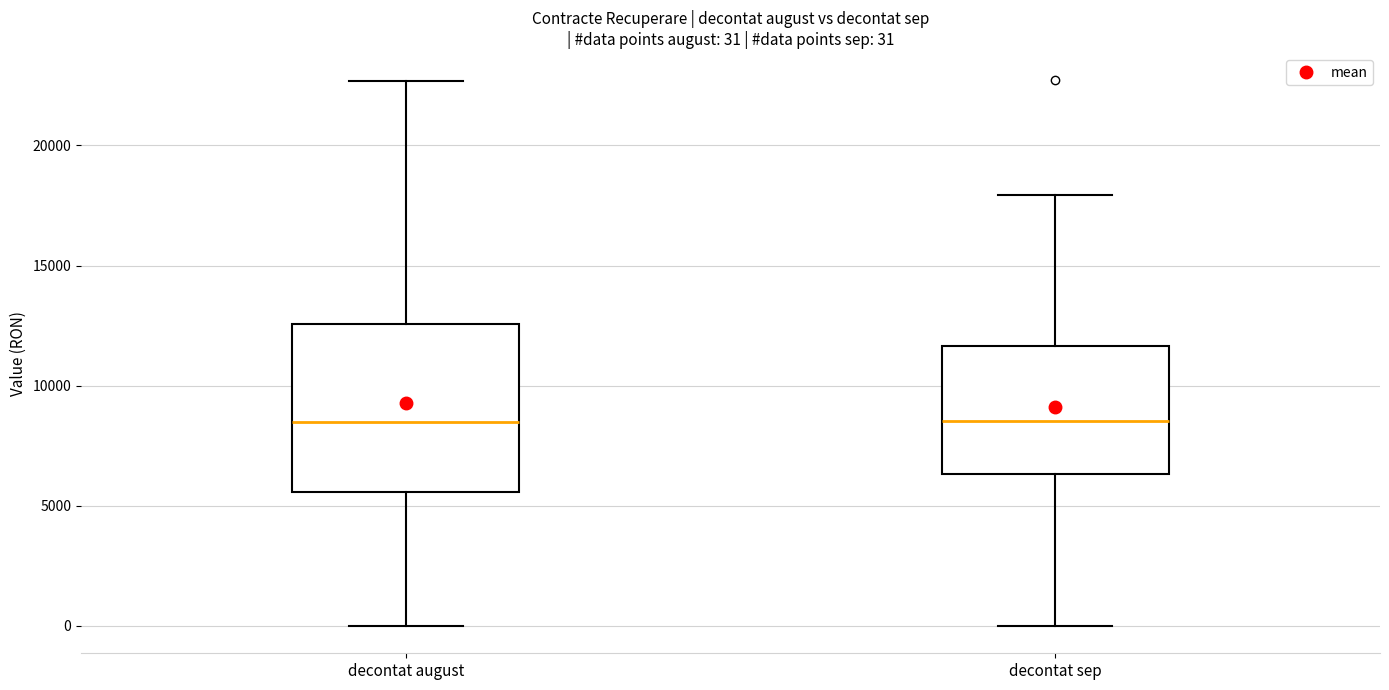

Comparing the boxes themselves (not the whiskers), which one is the tallest?

decontat august